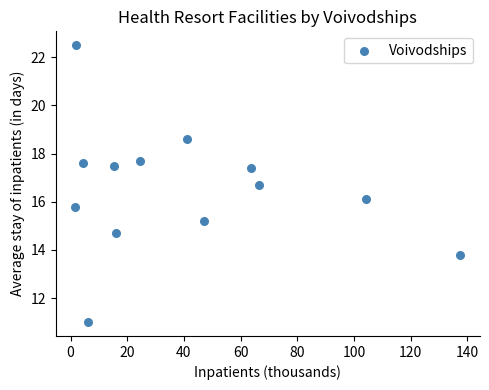

What is the range of Y values (max minus min)?

11.5